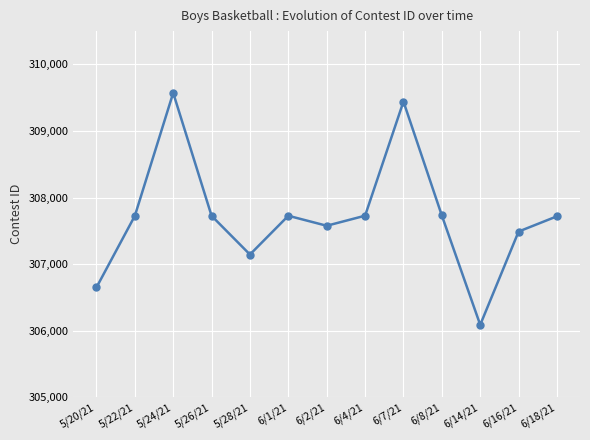

Which label corresponds to the largest value in the chart?

5/24/21